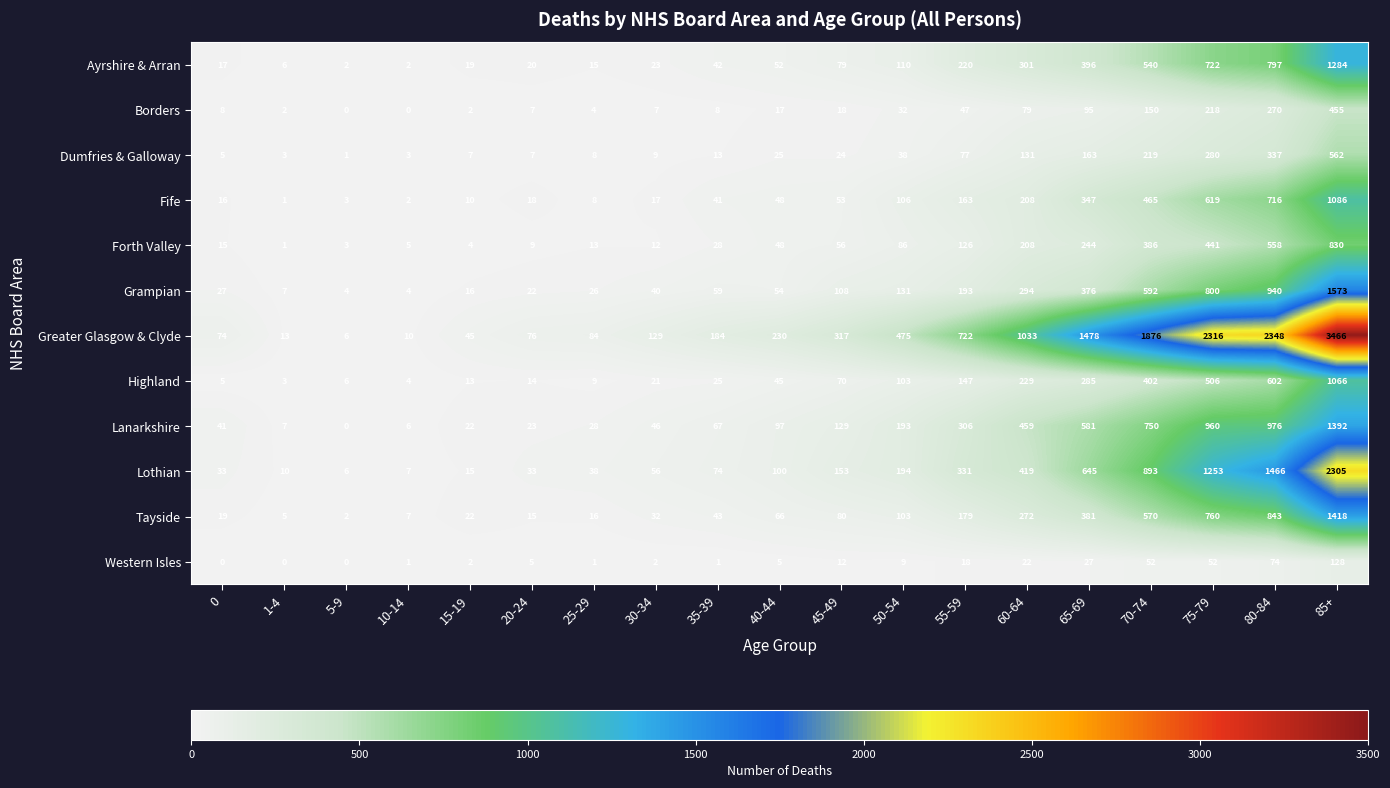

Where is Greater Glasgow & Clyde nearest to the value 1736?

70-74